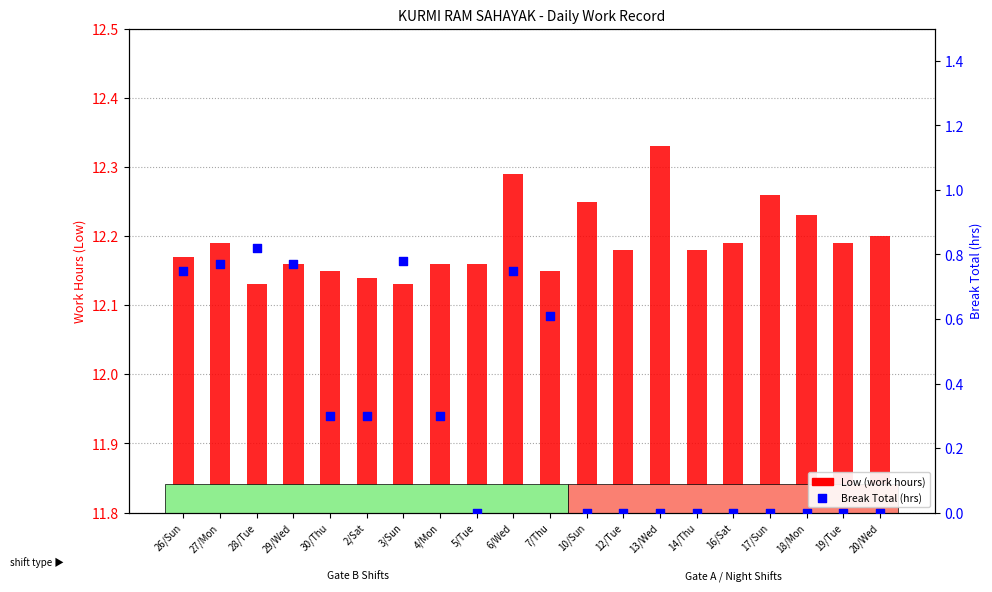

Which series reaches the minimum Y coordinate?

Break Total (hrs)